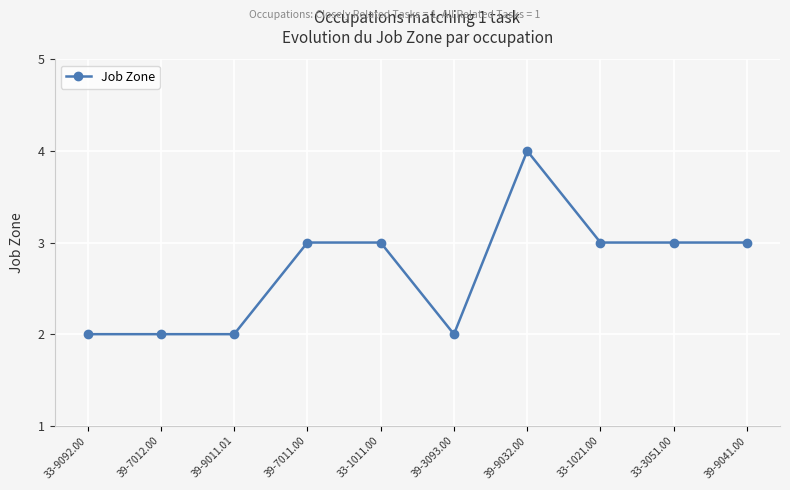

The value at 33-1021.00 is 3. True or false?

True